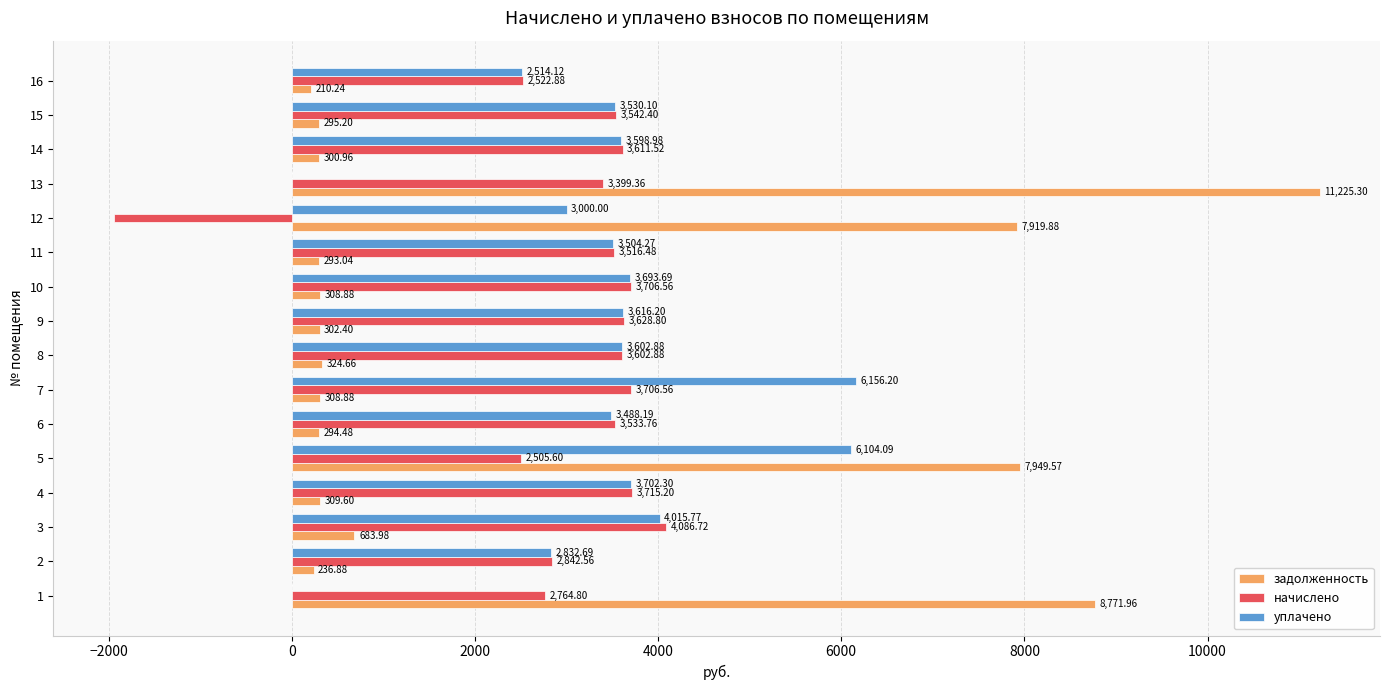

What is the sum of the задолженность values at 15 and 8?

619.9